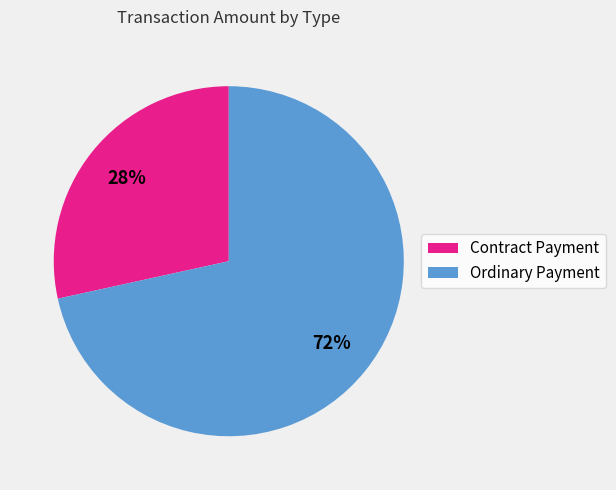

Between Ordinary Payment and Contract Payment, which is larger?

Ordinary Payment